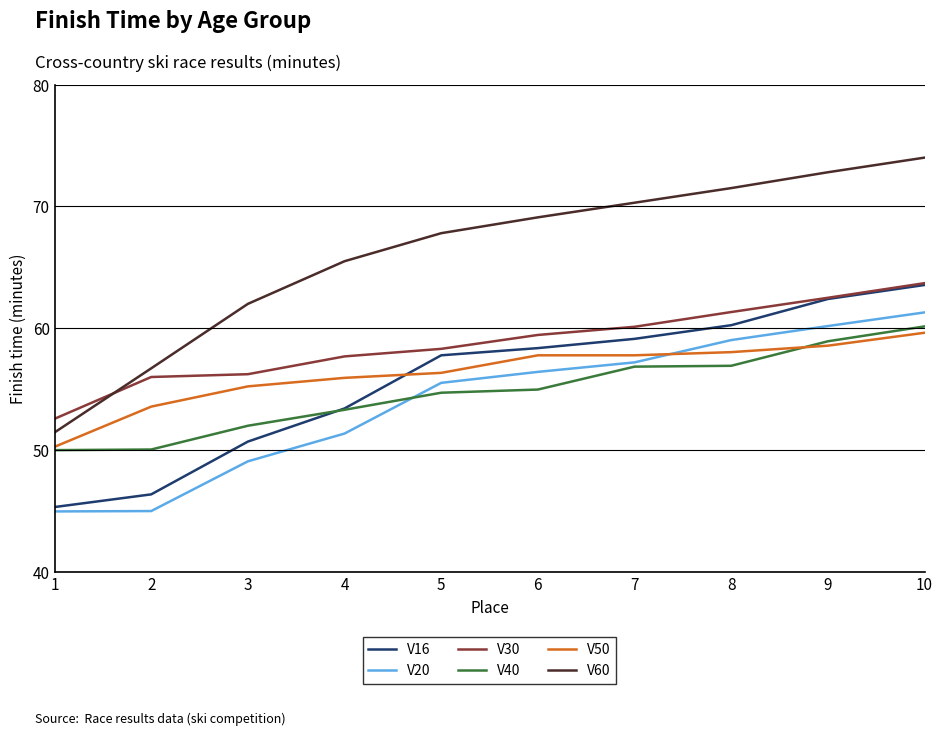

Which series has the widest spread of values?

V60